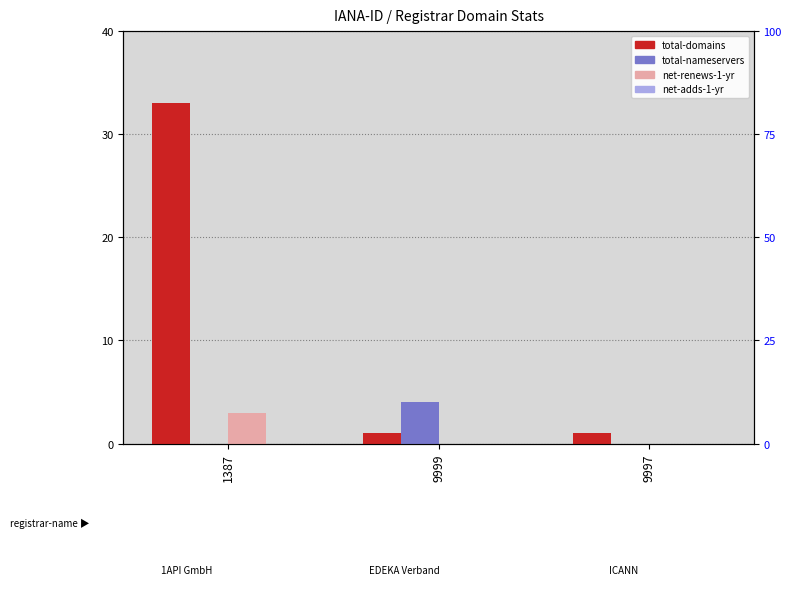

Reading right to left, transcribe all the data shown in this chart.

total-domains: 1	1	33
total-nameservers: 0	4	0
net-renews-1-yr: 0	0	3
net-adds-1-yr: 0	0	0